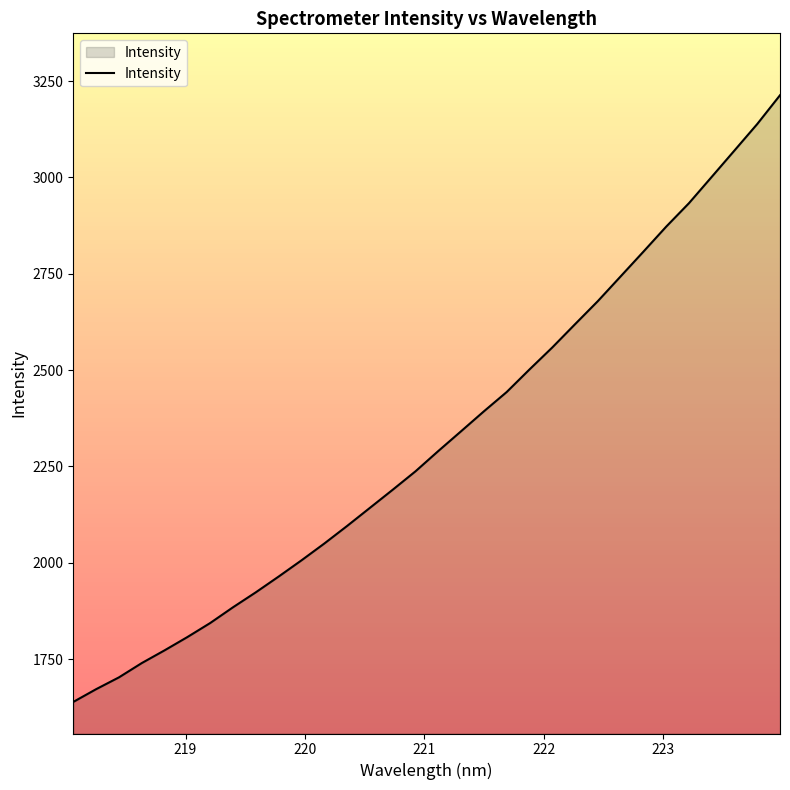

What is the minimum value shown in the chart?

1638.7